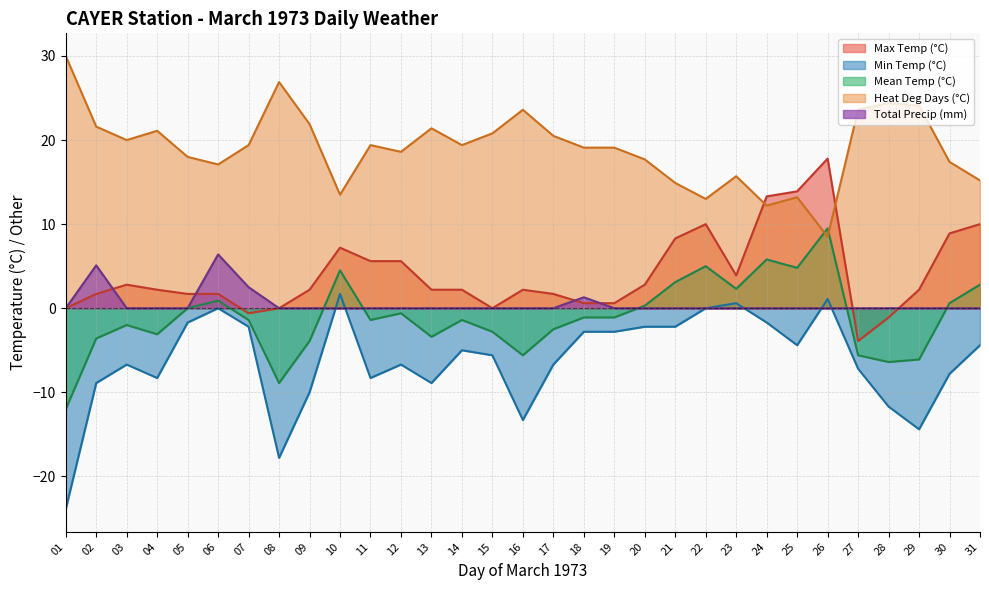

What is the difference between the maximum and minimum values in the Total Precip (mm) series?

6.4